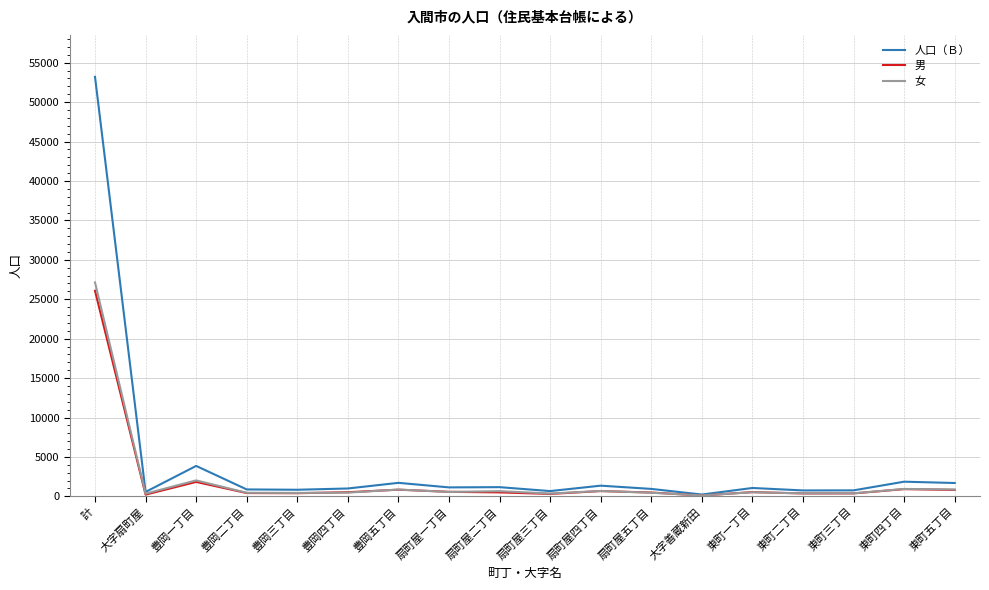

At which label does 男 reach its peak?

計